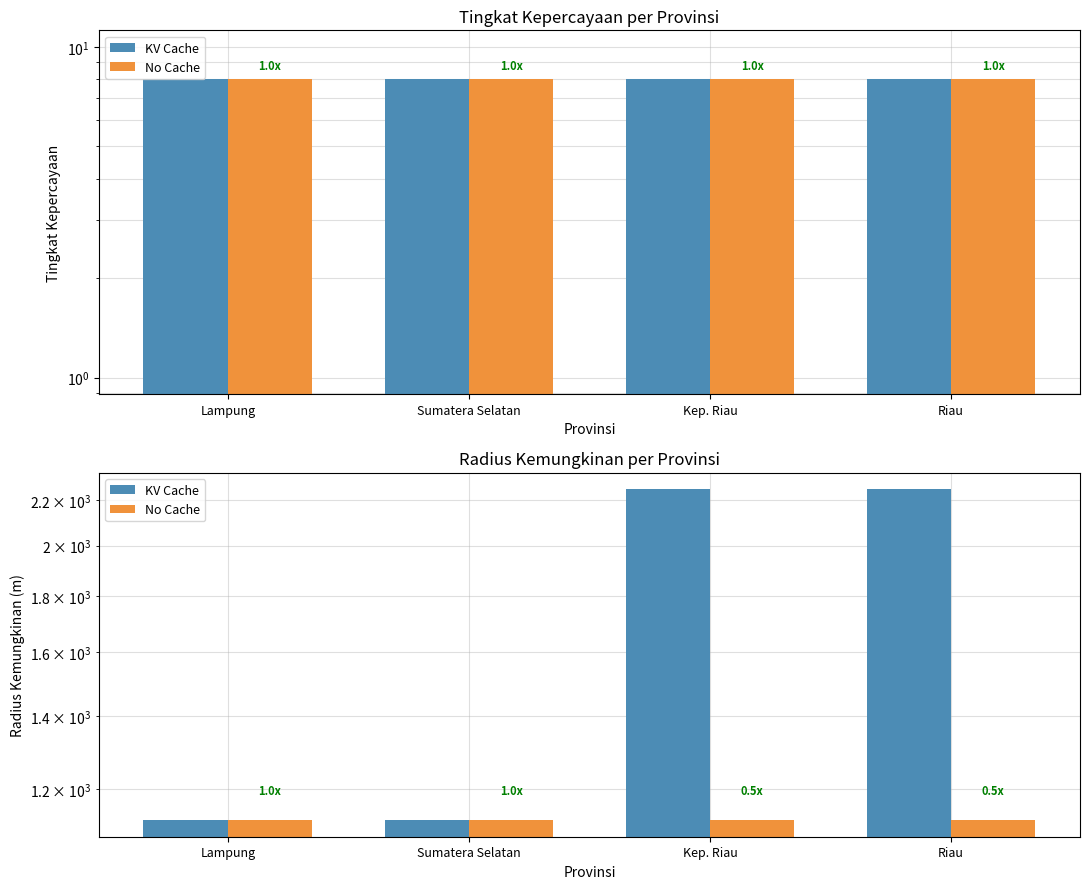

Reading right to left, what are all the values shown in this chart?

KV Cache: 2250	2250	1125	1125
No Cache: 1125	1125	1125	1125